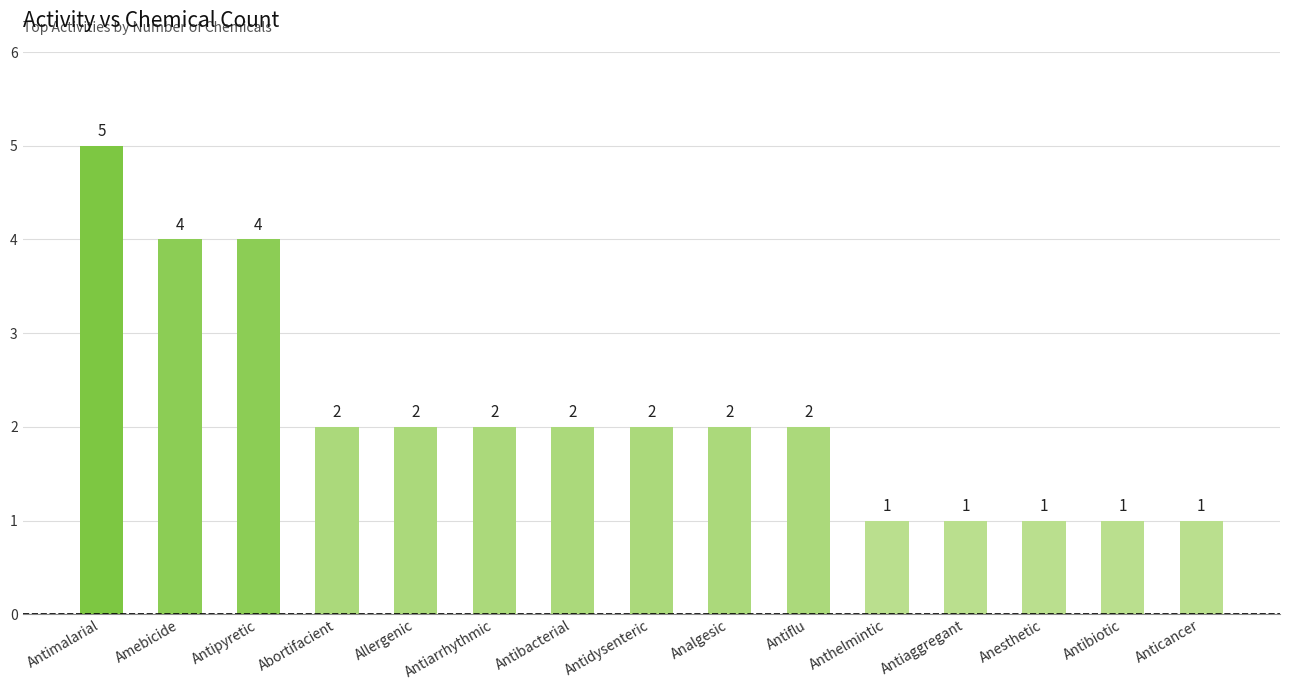

How many values are between 1 and 2?

12